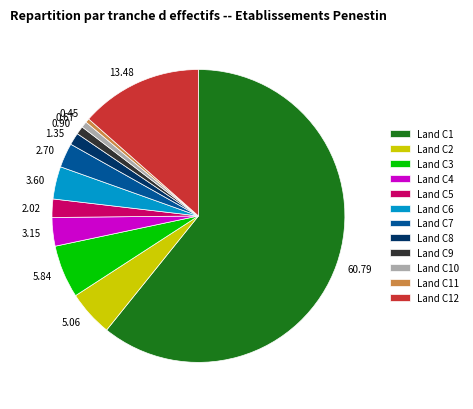

How many slices are in this pie chart?

12